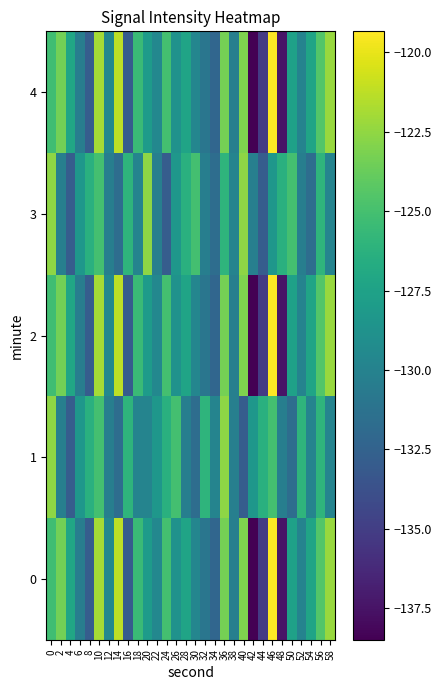

At 50, list the series in order from largest to smallest.

3, 0, 2, 4, 1